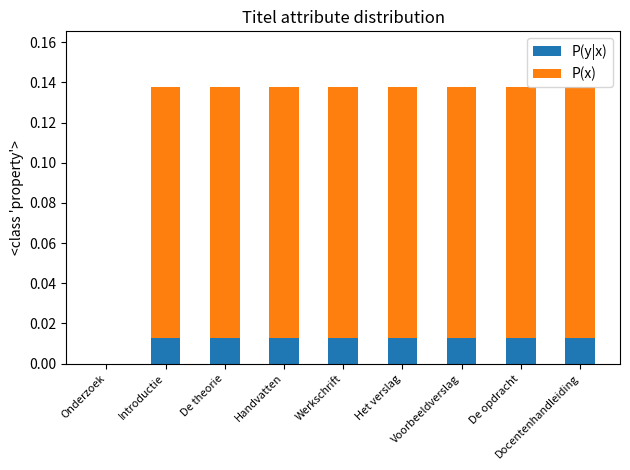

Does the chart contain stacked bars?

Yes